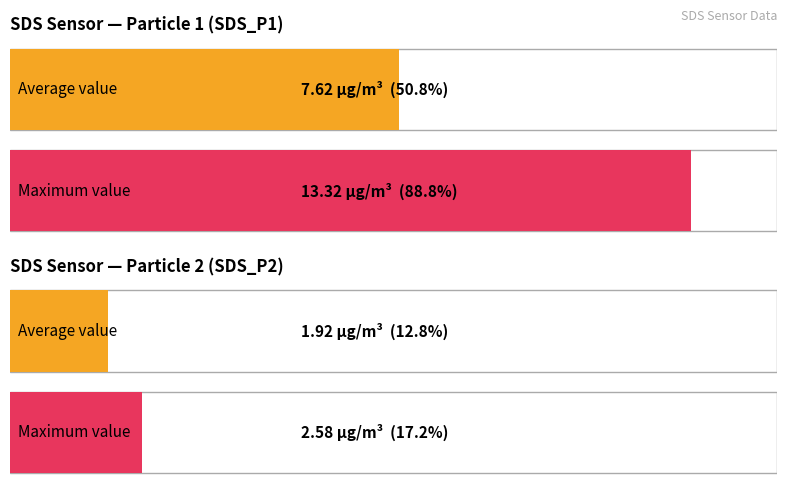

Is the value of SDS_P2 at 00:15 greater than the value of SDS_P1 at 00:25?

No